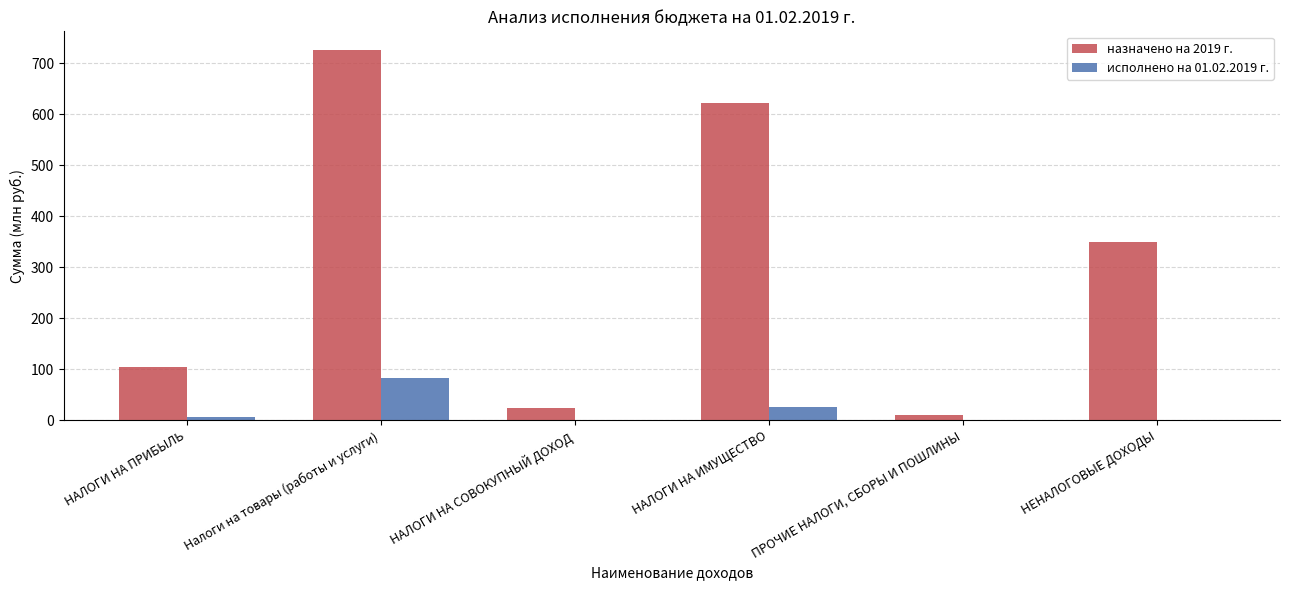

How many categories are shown in the chart?

6